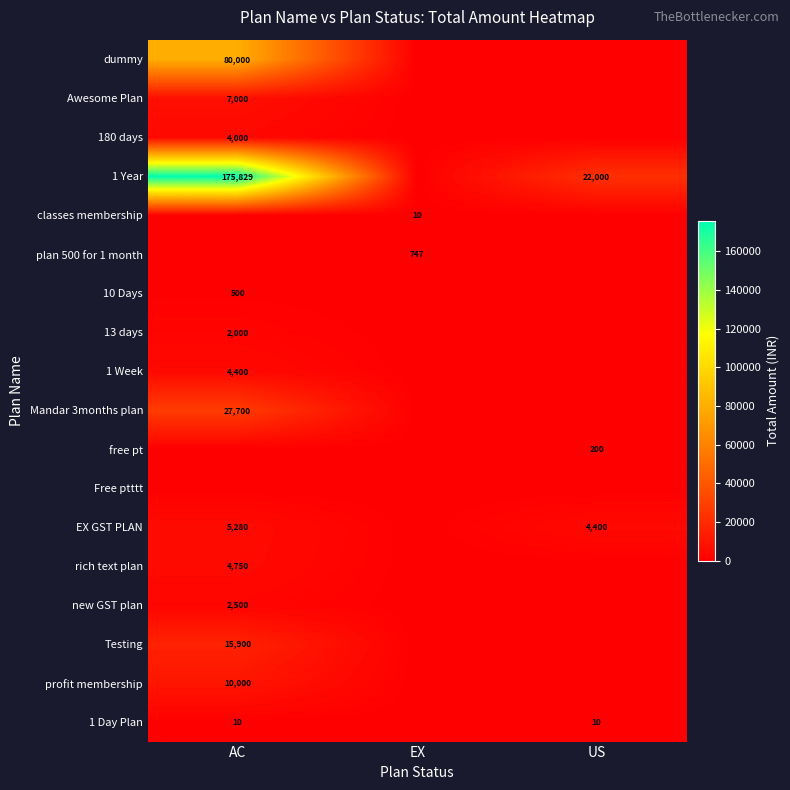

The value of new GST plan at AC is 1173. True or false?

False